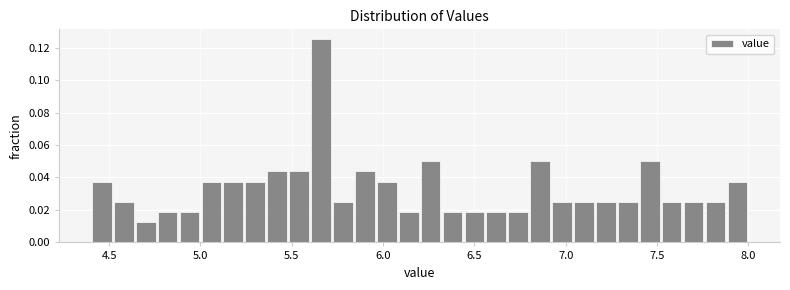

Around what value on the x-axis is the tallest bar? Give the approximate position of its centre, as read against the axis.

5.65